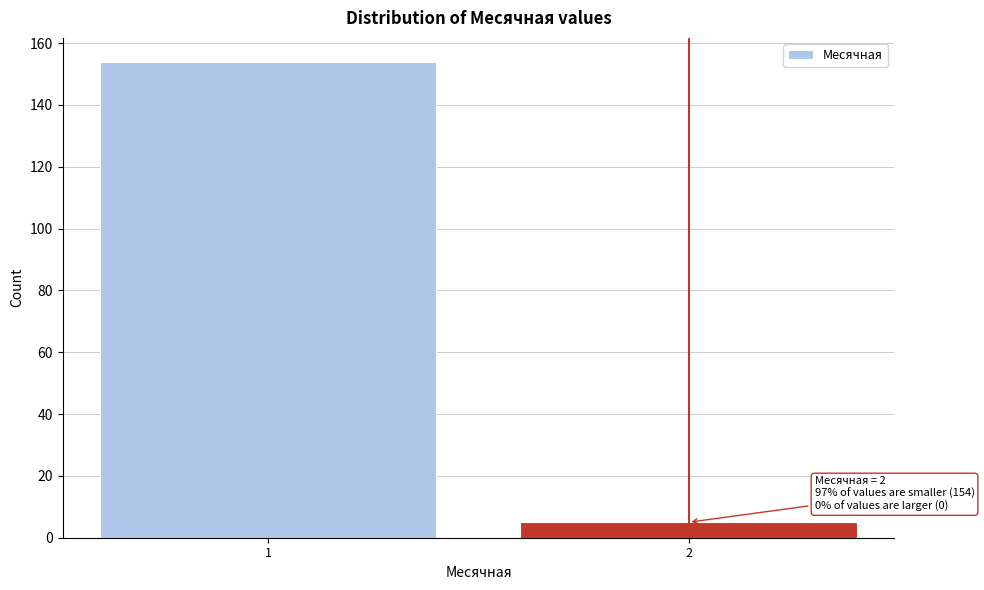

Reading left to right, transcribe all the data shown in this chart.

154	5